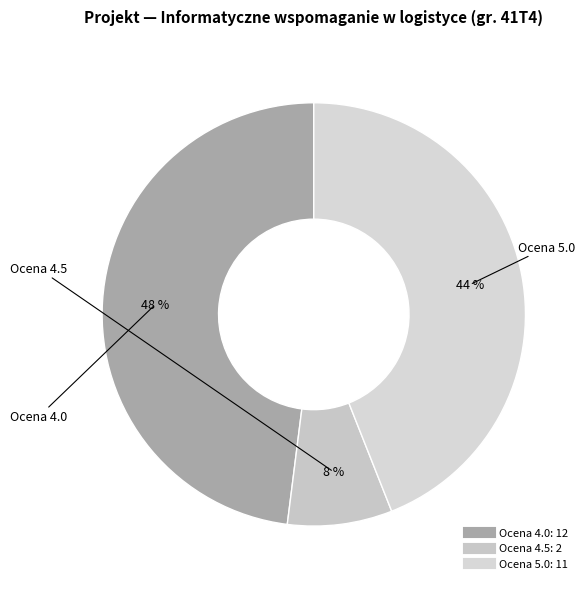

Which category has the biggest portion of the pie?

4.0